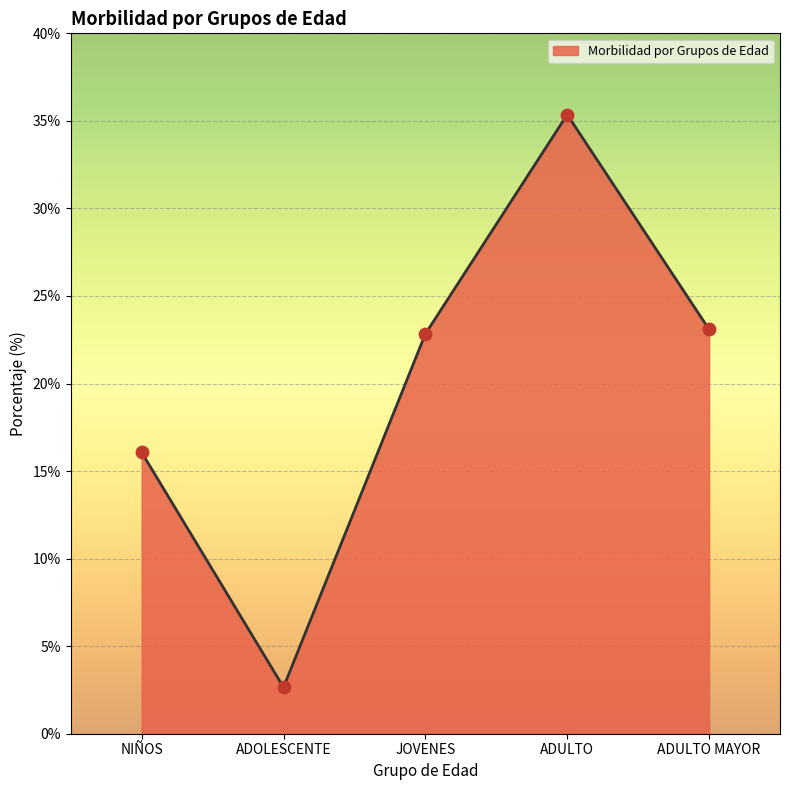

Which has a higher value, JOVENES or ADOLESCENTE?

JOVENES